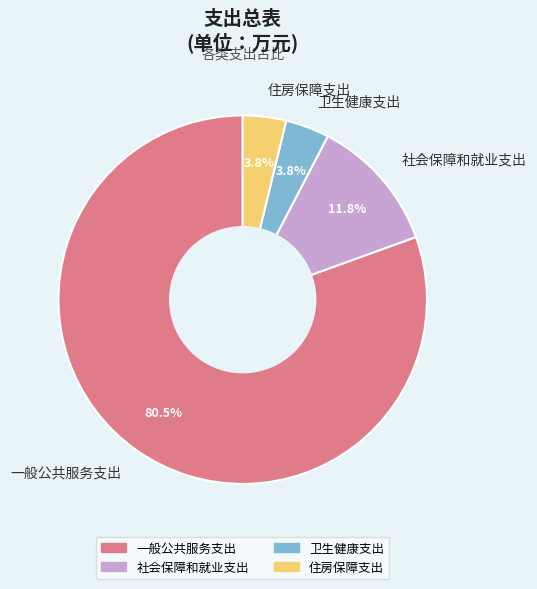

True or false: 卫生健康支出 accounts for 4% of the total.

True